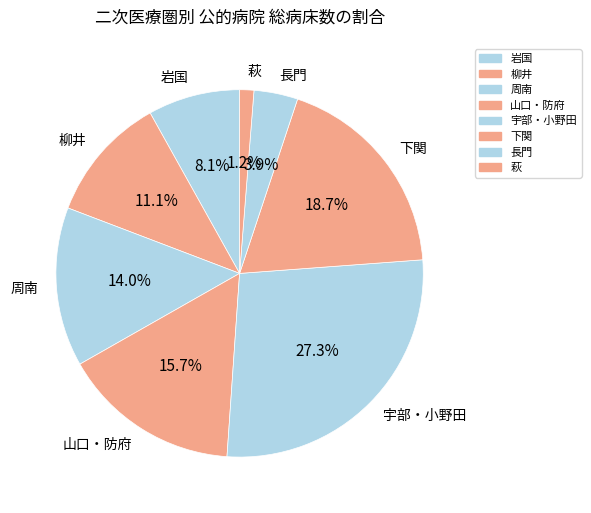

Is it true that 山口・防府 is 26% of the pie?

False